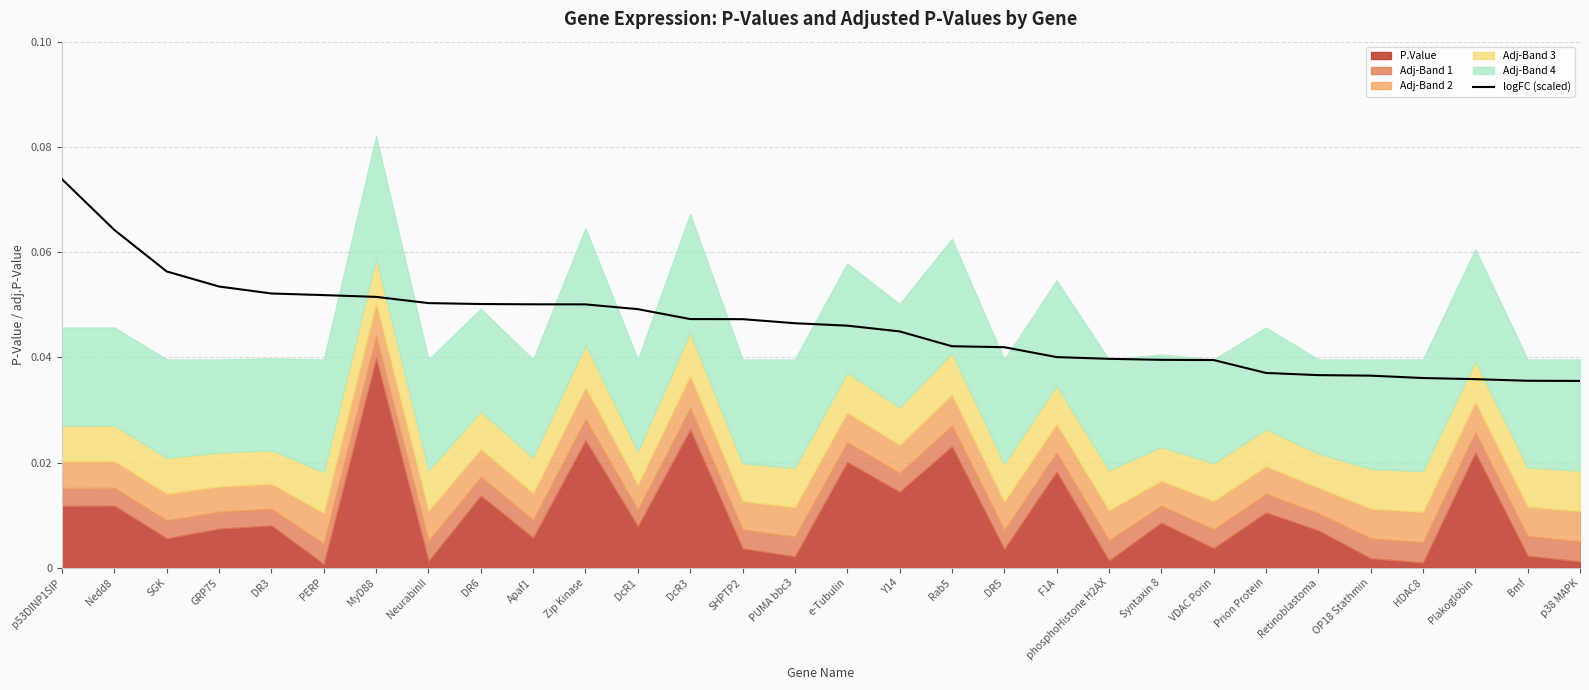

How many values are between 0 and 1?

30